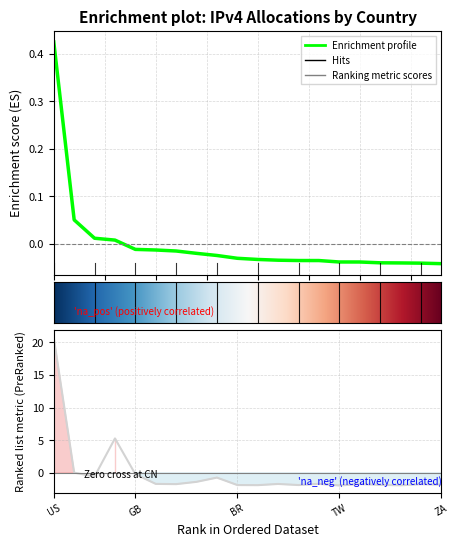

What is the total value across all series at GB?

-0.2